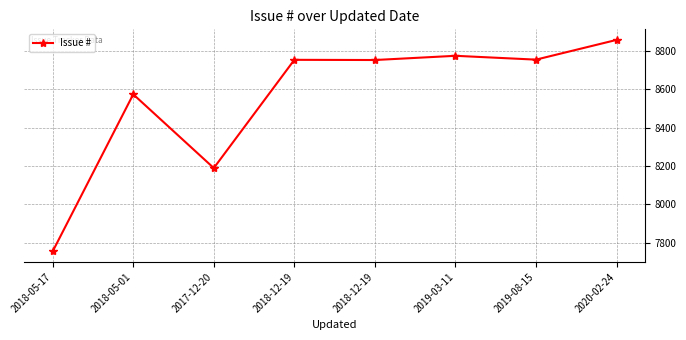

The value at 2018-12-19 is 8754. True or false?

True